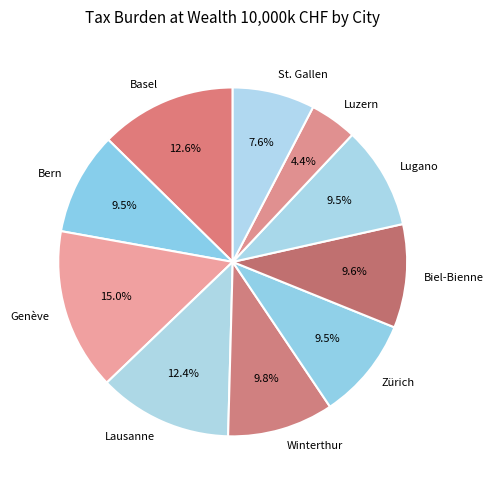

Which has a higher value, Lausanne or Luzern?

Lausanne